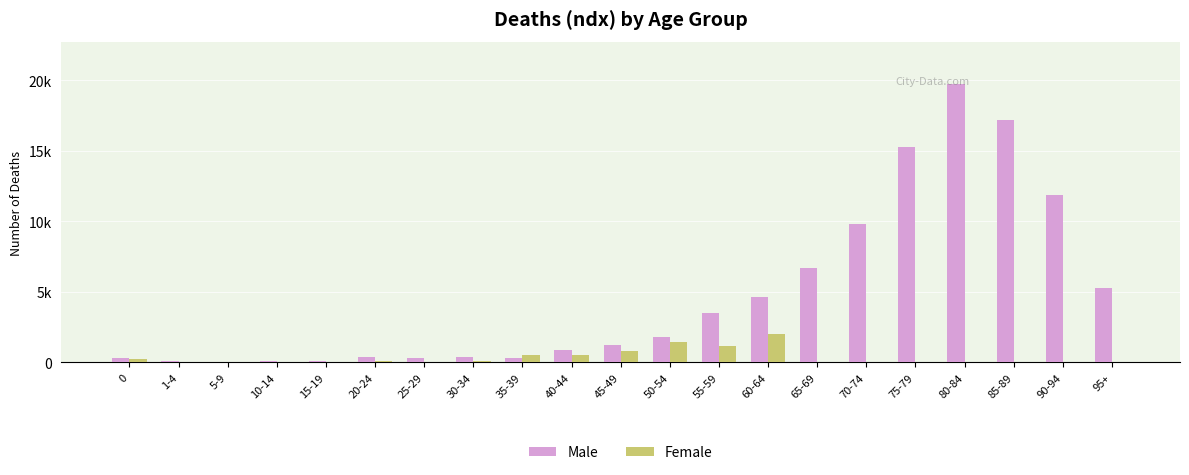

At which category does the chart reach its minimum across all series?

65-69